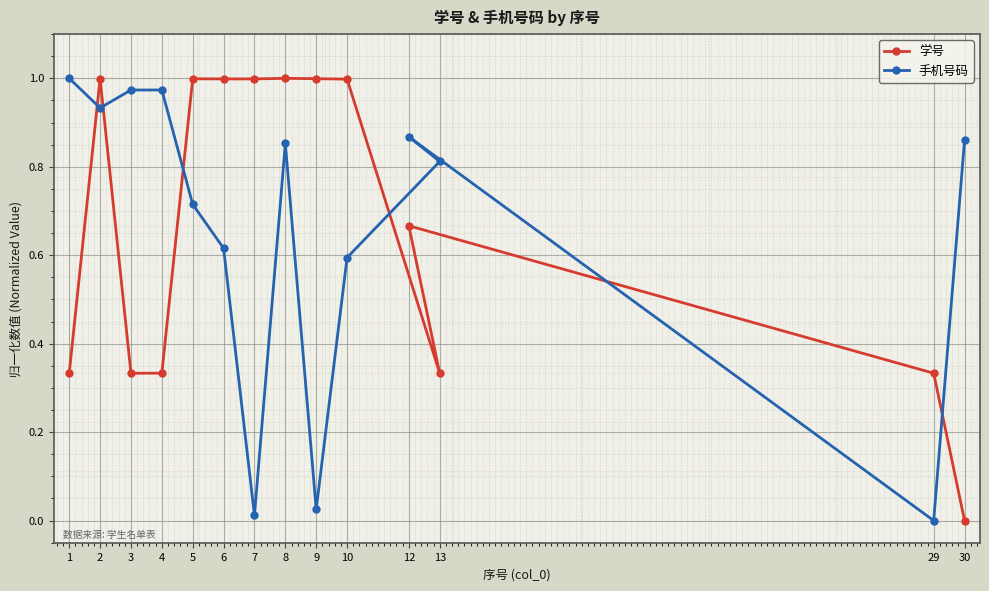

True or false: 学号 has more than 2 interior local peaks.

True